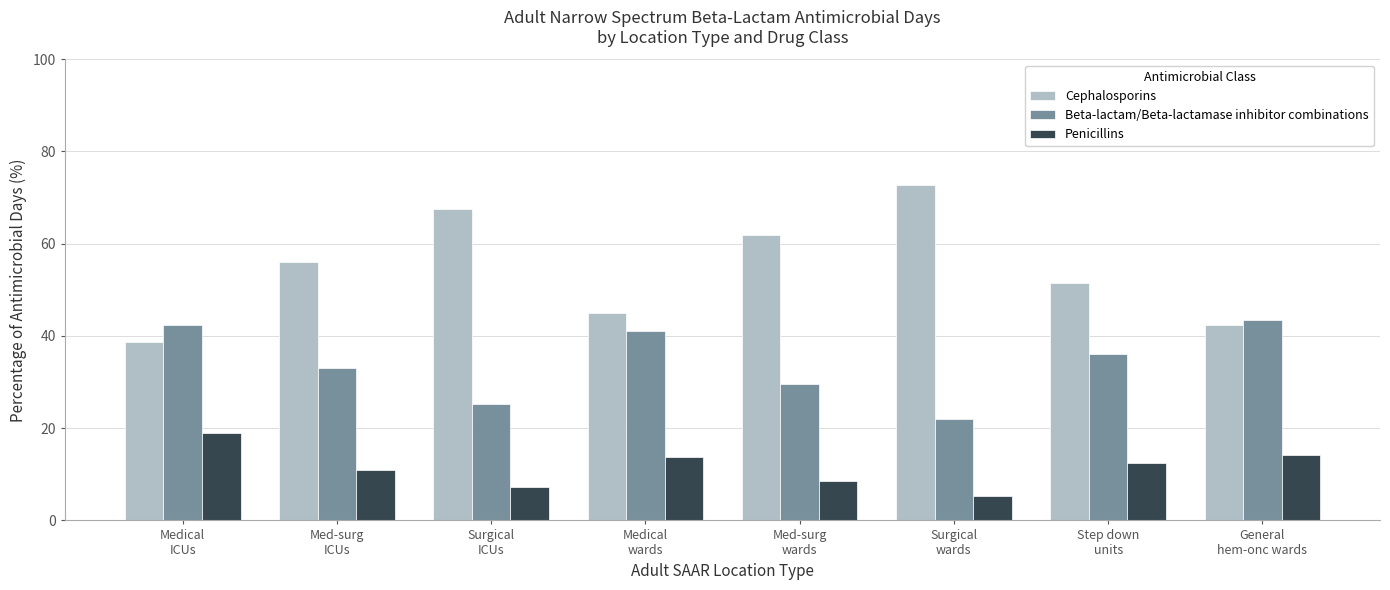

How many data points in Beta-lactam/Beta-lactamase inhibitor combinations are less than 36?

4